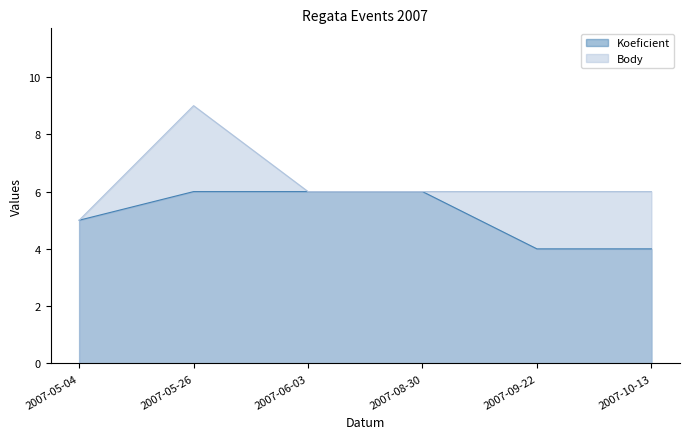

How many lines are shown in the chart?

2